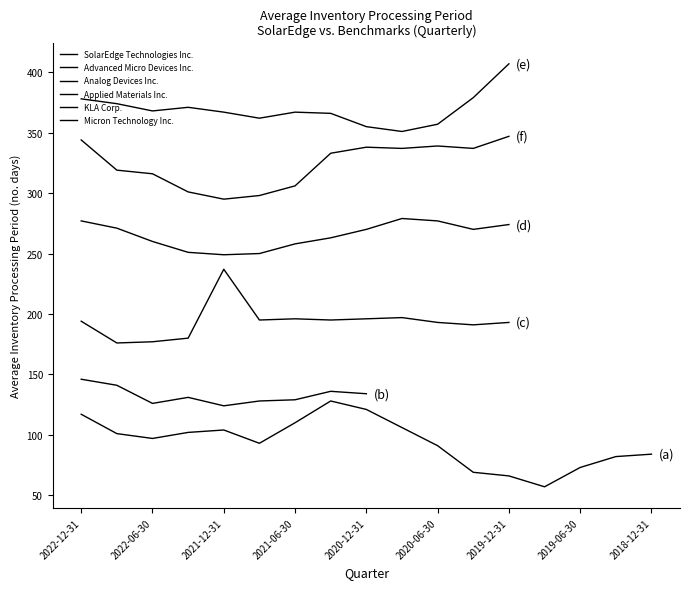

At which category does SolarEdge Technologies Inc. reach its first local peak?

2021-12-31